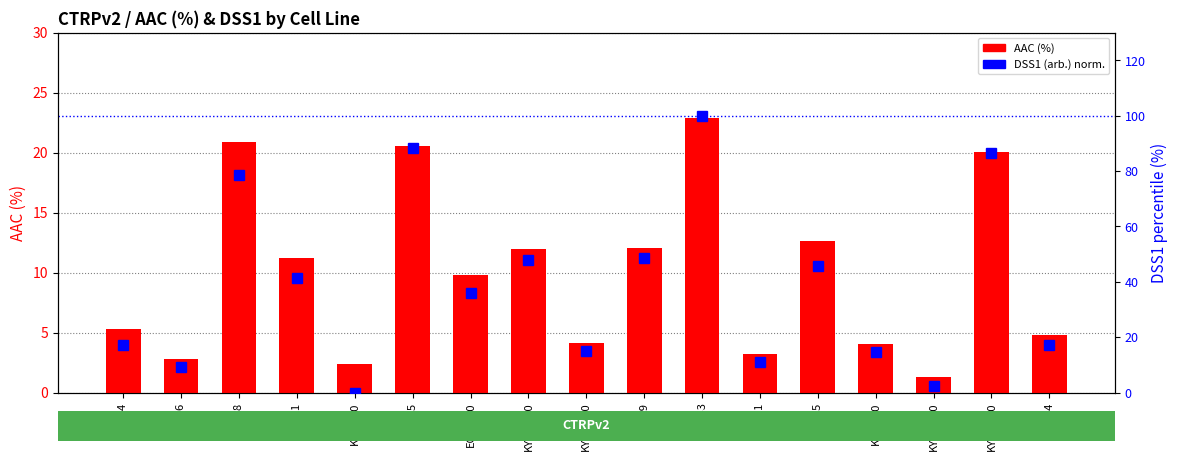

At which label does AAC (%) reach its minimum?

KYSE-510